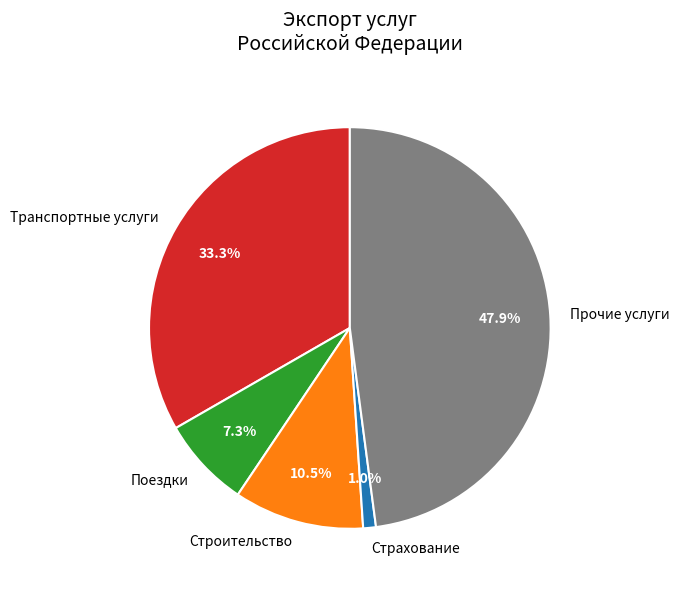

Rank the categories by value from highest to lowest.

Прочие услуги, Транспортные услуги, Строительство, Поездки, Страхование